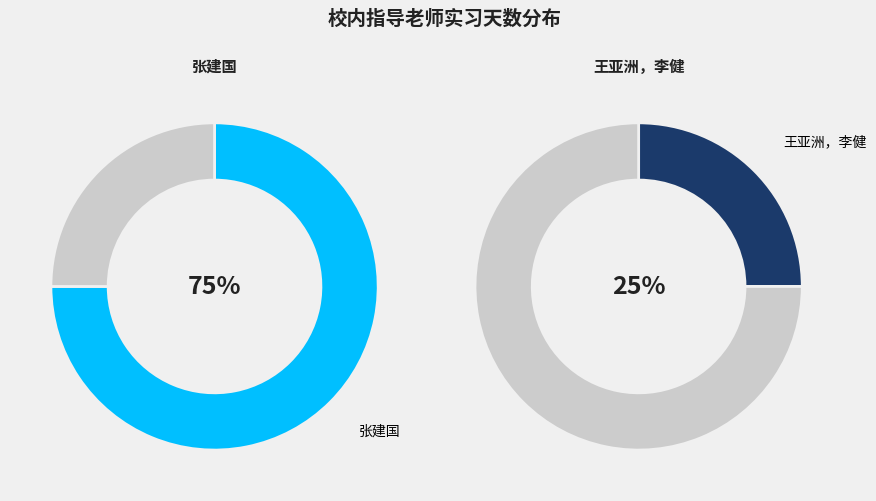

To the nearest percent, what is the average slice percentage?

50%